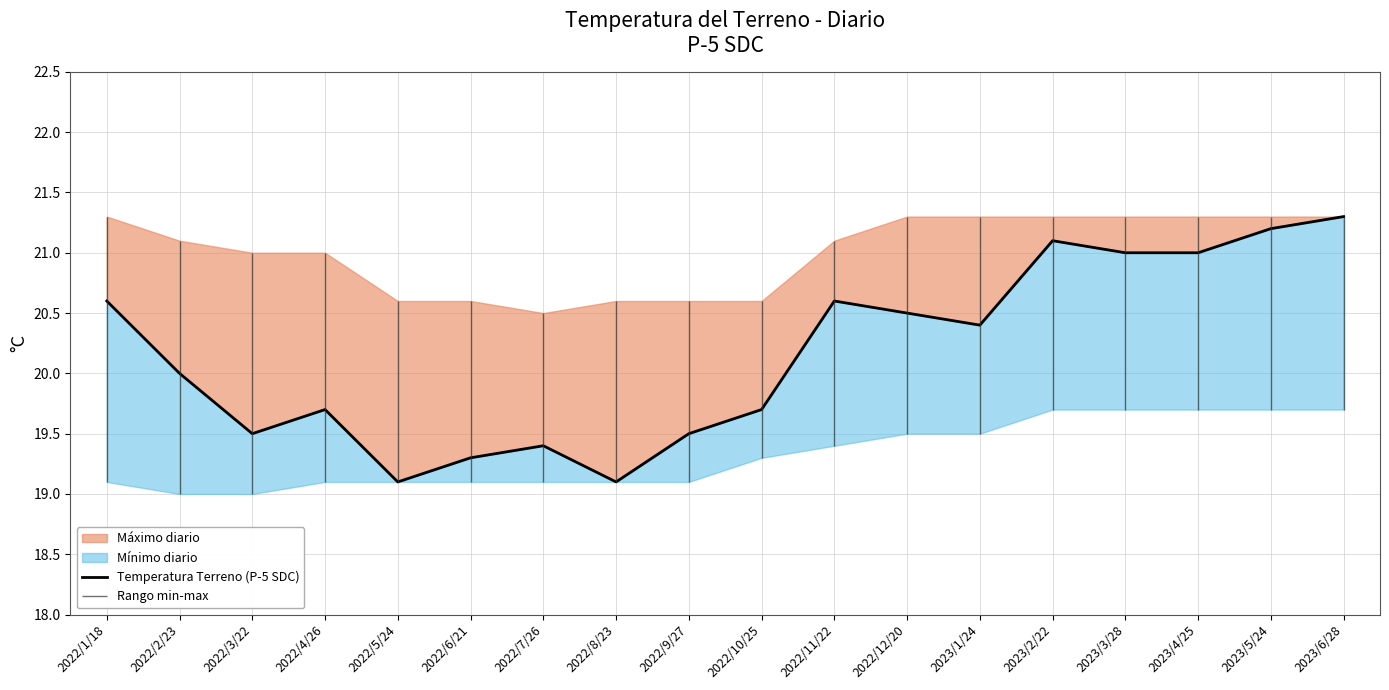

True or false: there are more than 0 points higher than both neighbors.

True